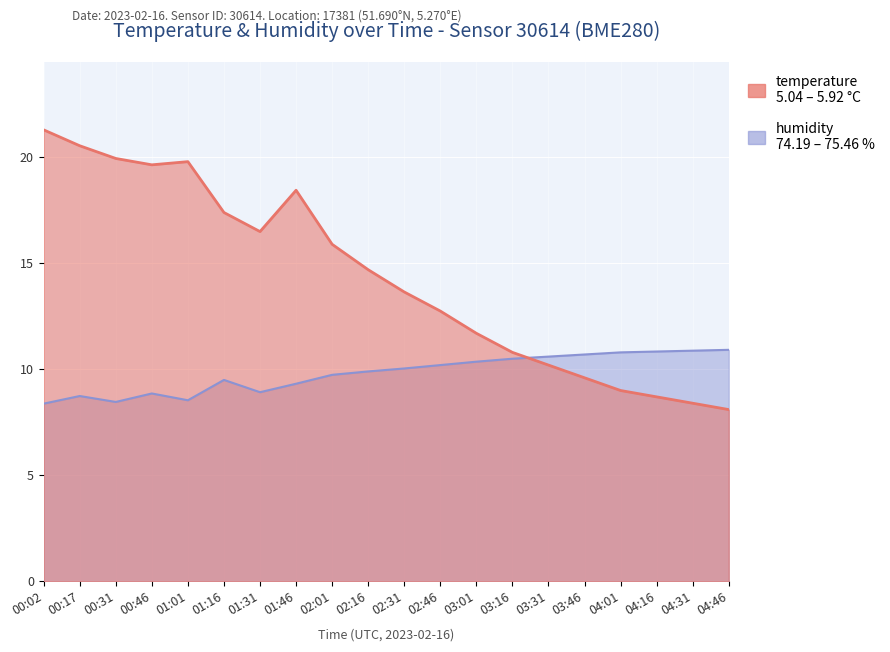

What is the difference between the maximum and second lowest values in the humidity series?

2.5